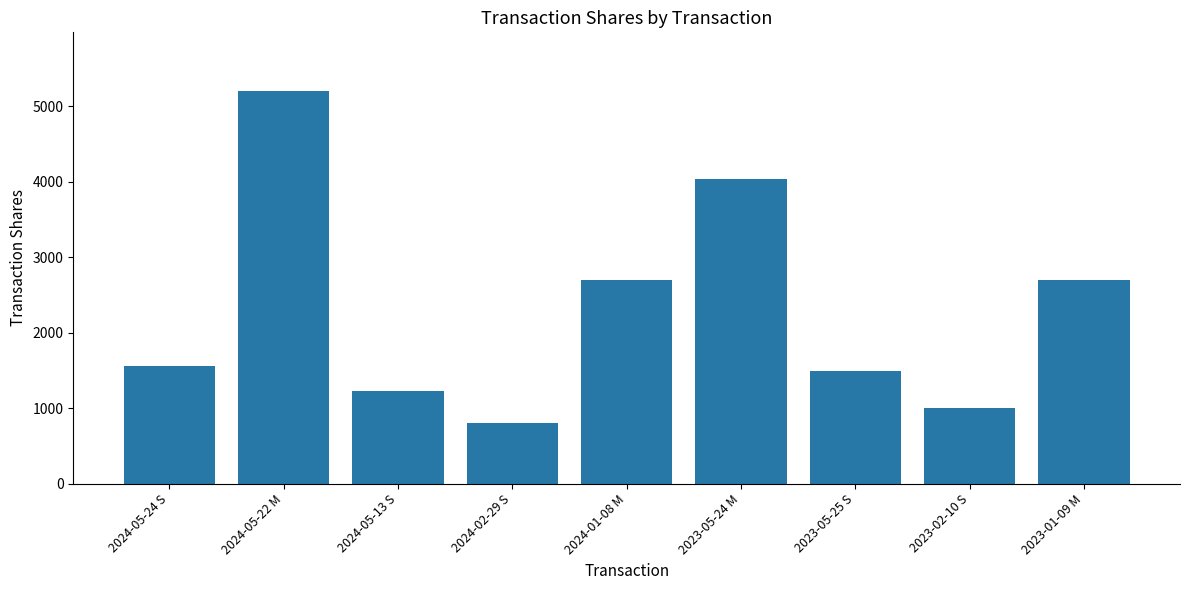

What is the change in value from 2024-05-24 S to 2023-02-10 S?

-563